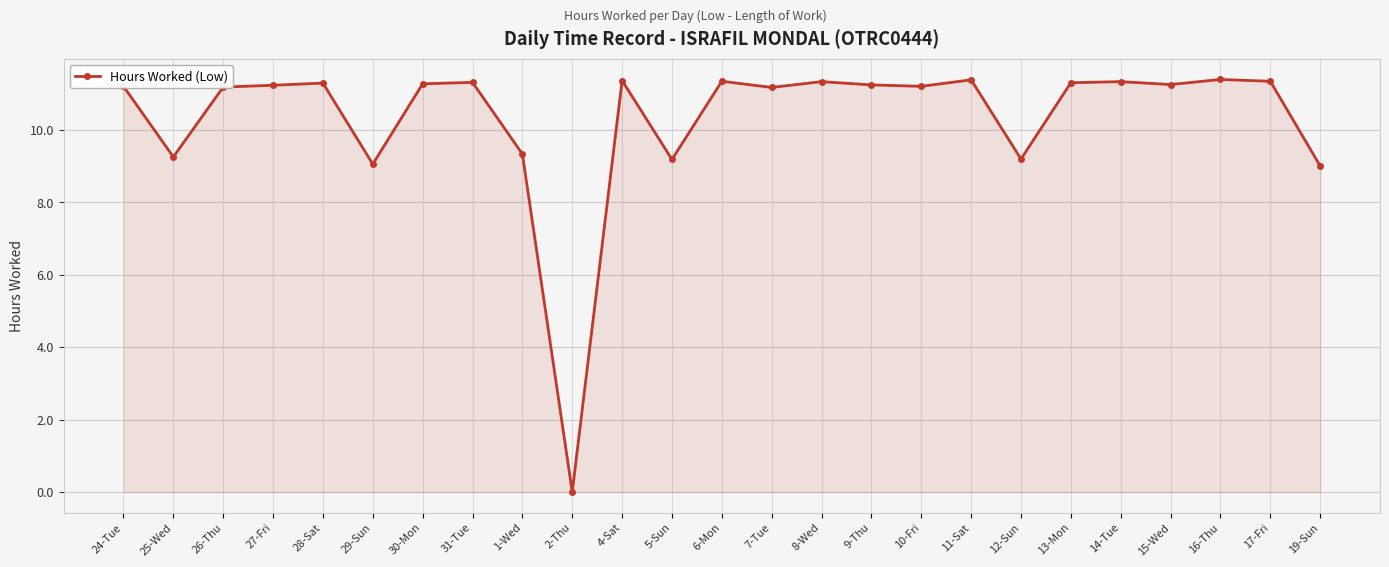

True or false: the data has more than 2 interior local peaks.

True